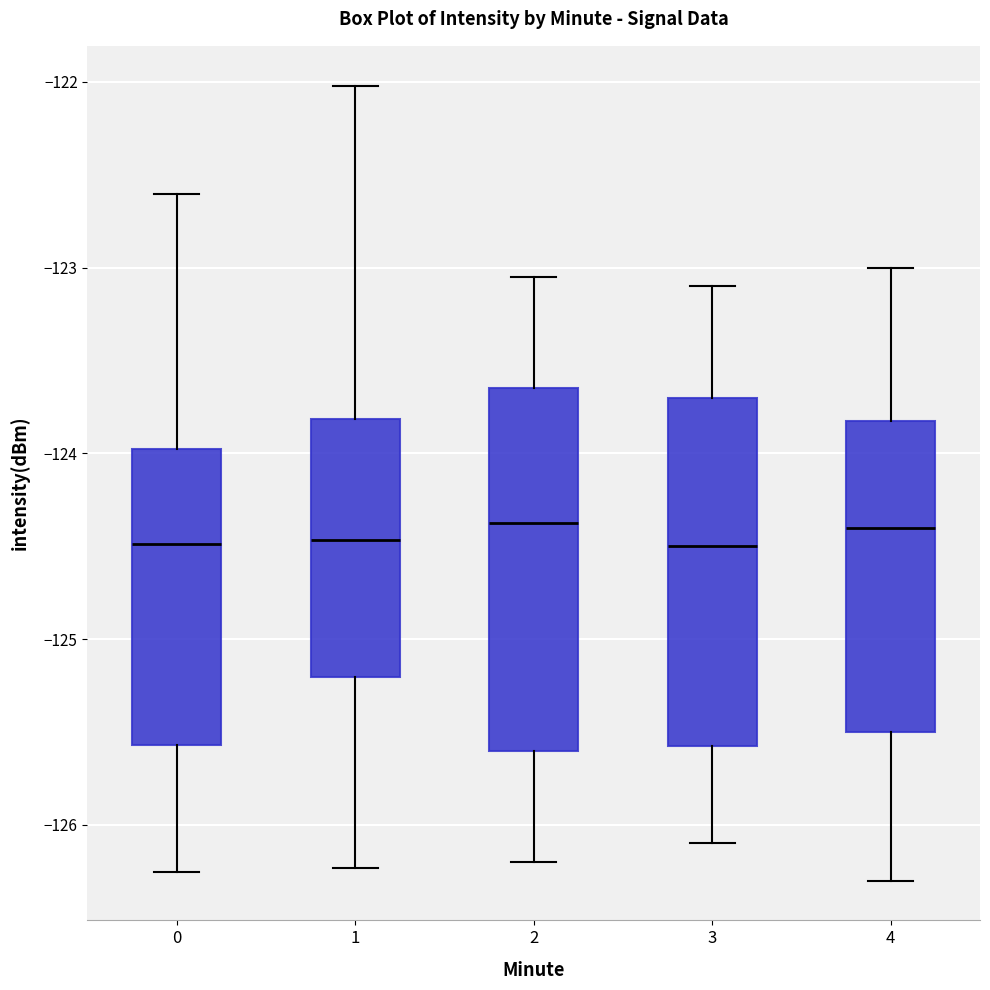

Reading left to right, read every box against the y-axis: the position of its median line, the range the box covers, and the ends of its whiskers. The values are not printed on the chart, so give them approximately, as read against the axis.

0: median -124.5, box -125.6 to -124.0, whiskers -126.3 to -122.6
1: median -124.5, box -125.2 to -123.8, whiskers -126.2 to -122.0
2: median -124.4, box -125.6 to -123.6, whiskers -126.2 to -123.0
3: median -124.5, box -125.6 to -123.7, whiskers -126.1 to -123.1
4: median -124.4, box -125.5 to -123.8, whiskers -126.3 to -123.0